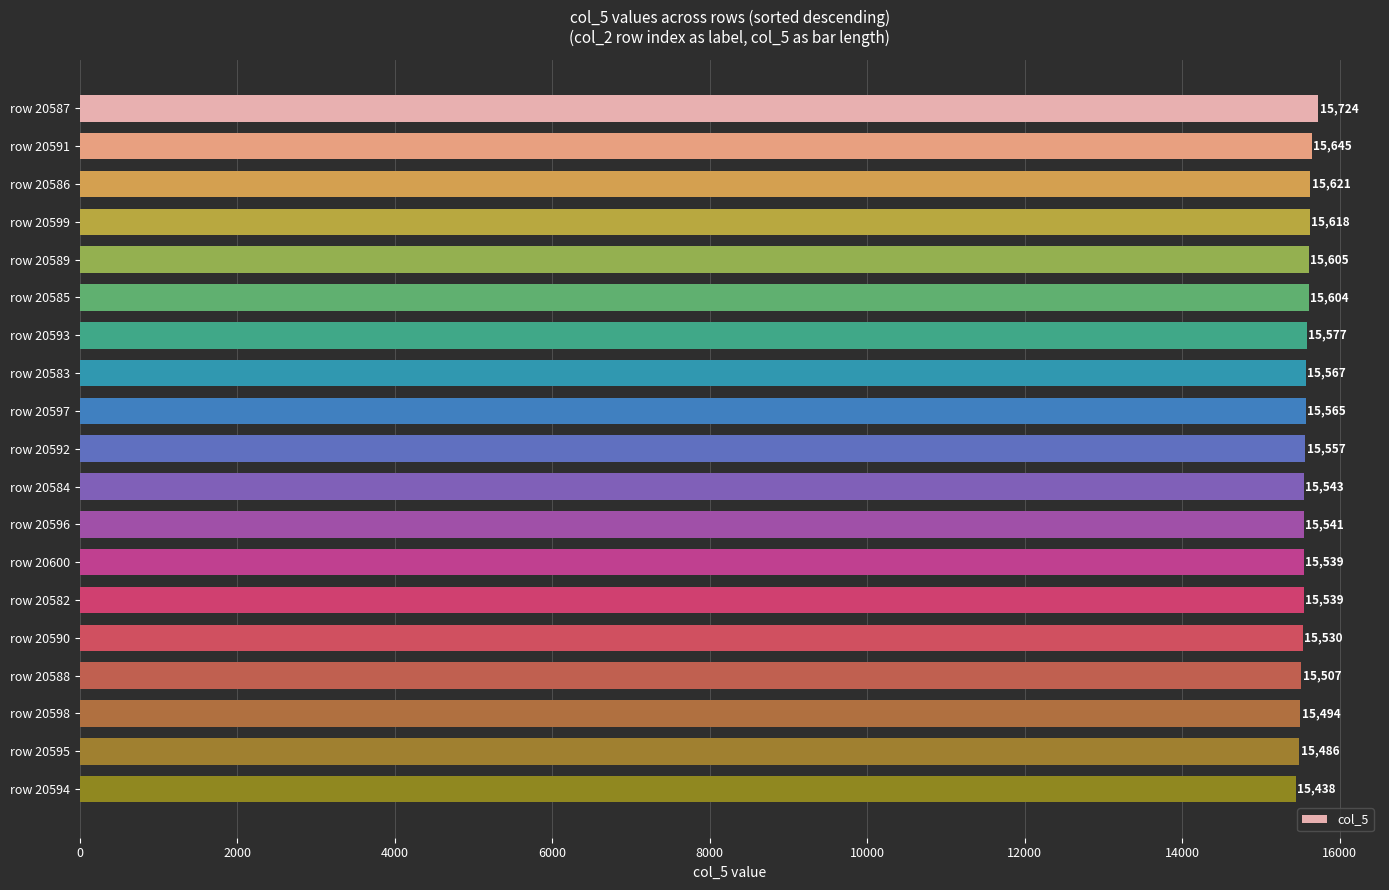

What is the change in value from row 20586 to row 20600?

-82